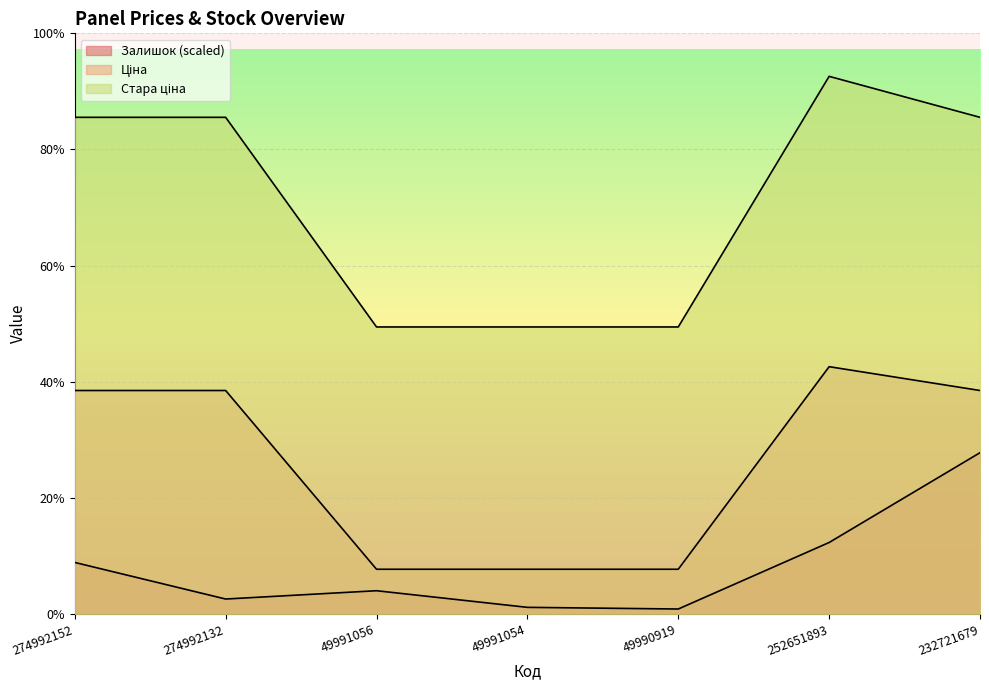

Reading left to right, what are all the values shown in this chart?

Залишок: 274992152=705.7	274992132=204.9	49991056=318.7	49991054=91.1	49990919=68.3	252651893=978.8	232721679=2208.1
Ціна: 274992152=3059.7	274992132=3059.7	49991056=612.6	49991054=612.6	49990919=612.6	252651893=3385.7	232721679=3059.7
Стара ціна: 274992152=6799.2	274992132=6799.2	49991056=3929.5	49991054=3929.5	49990919=3929.5	252651893=7360.2	232721679=6799.2